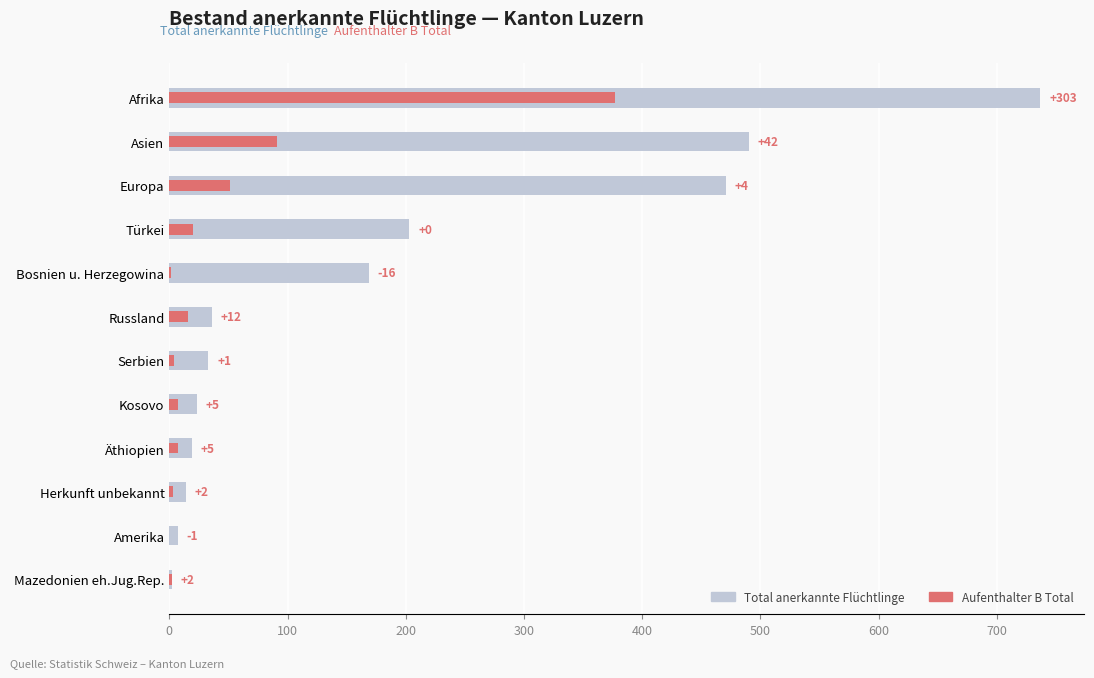

How many data points does each series have?

12